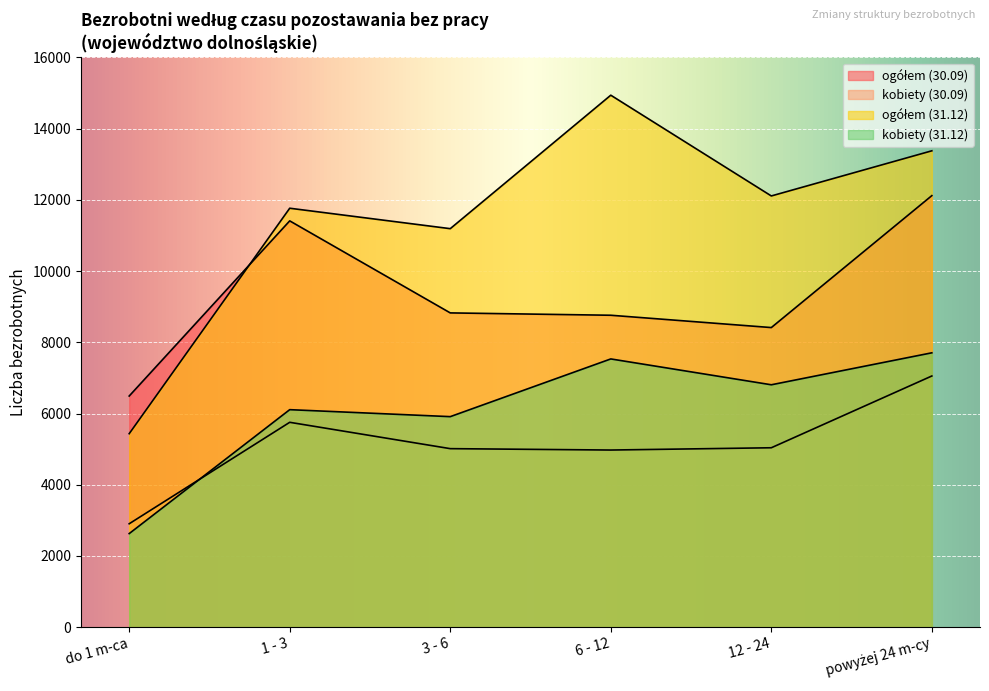

Rank the series by their maximum value, from lowest to highest.

kobiety (30.09), kobiety (31.12), ogółem (30.09), ogółem (31.12)